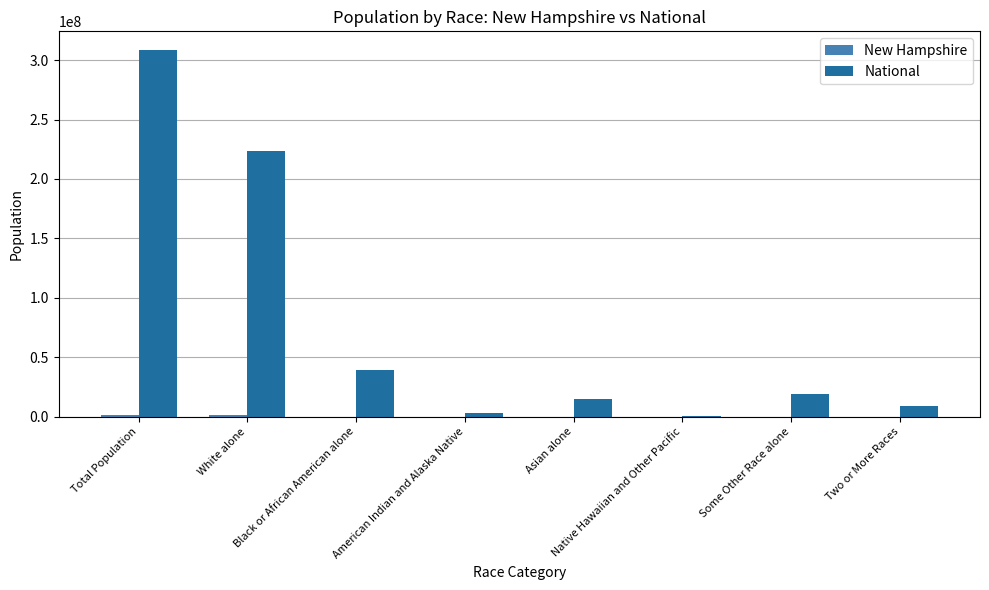

Which category has the highest value in the National series?

Total Population